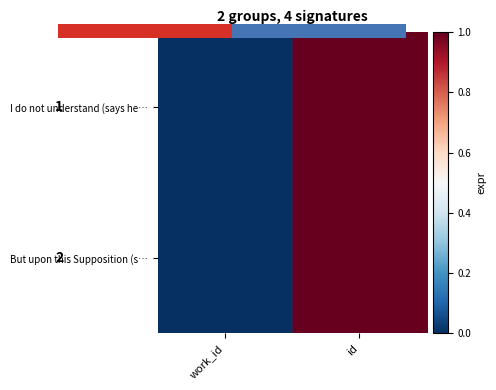

What is the highest value of the But upon this Supposition (s… series?

1.0